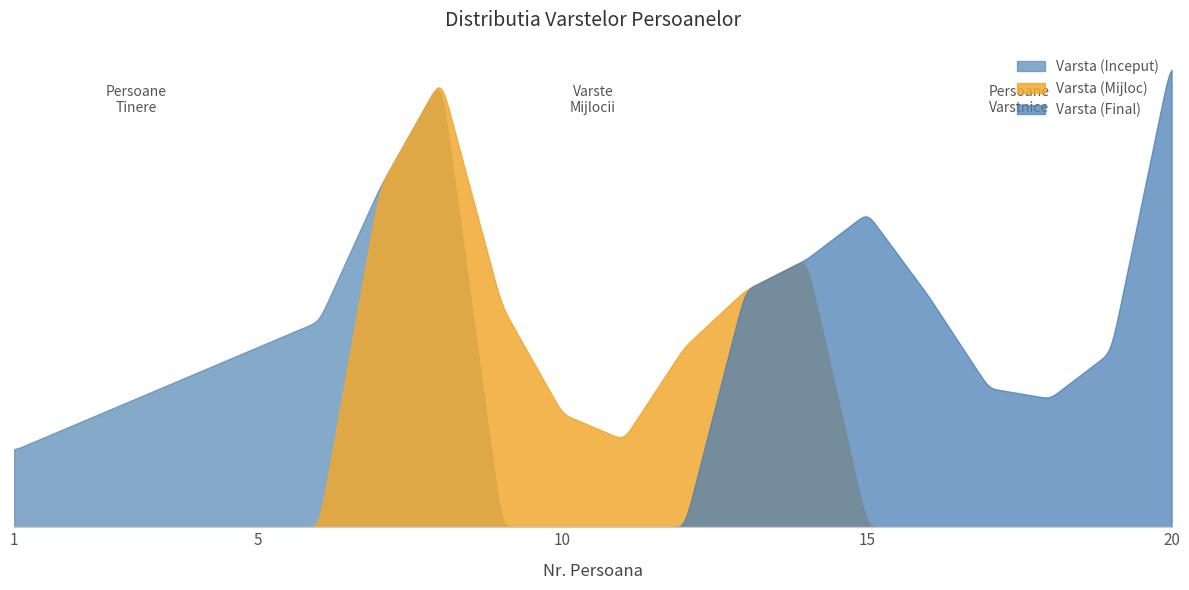

What is the difference between the maximum and minimum values?

76